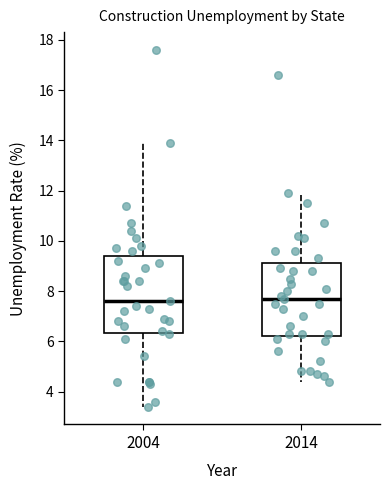

Reading left to right, read every box against the y-axis: the position of its median line, the range the box covers, and the ends of its whiskers. The values are not printed on the chart, so give them approximately, as read against the axis.

2004: median 7.6, box 6.4 to 9.4, whiskers 3.4 to 14.0
2014: median 7.8, box 6.2 to 9.2, whiskers 4.4 to 12.0